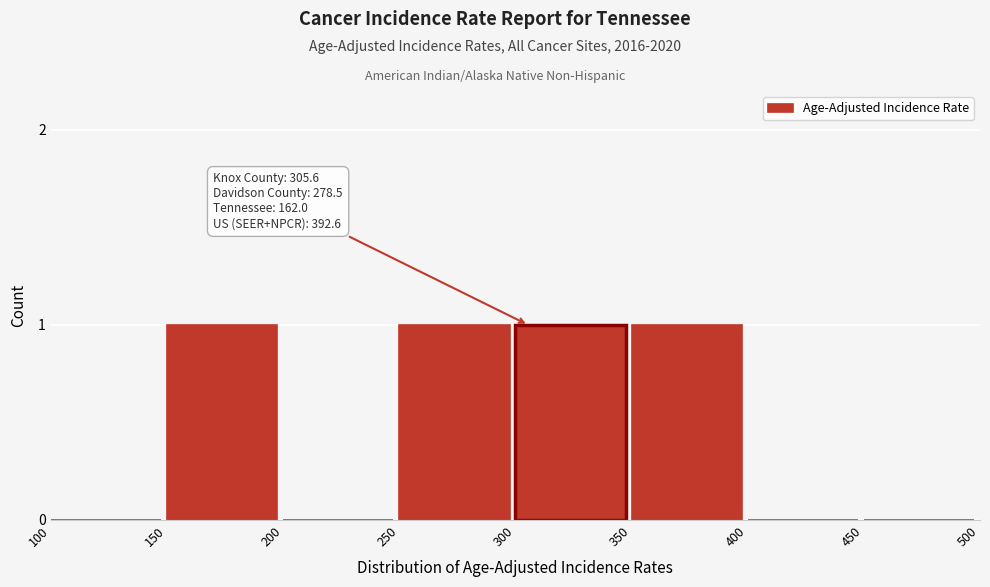

Reading left to right, extract all data points from this chart.

100=0	150=1	200=0	250=1	300=1	350=1	400=0	450=0